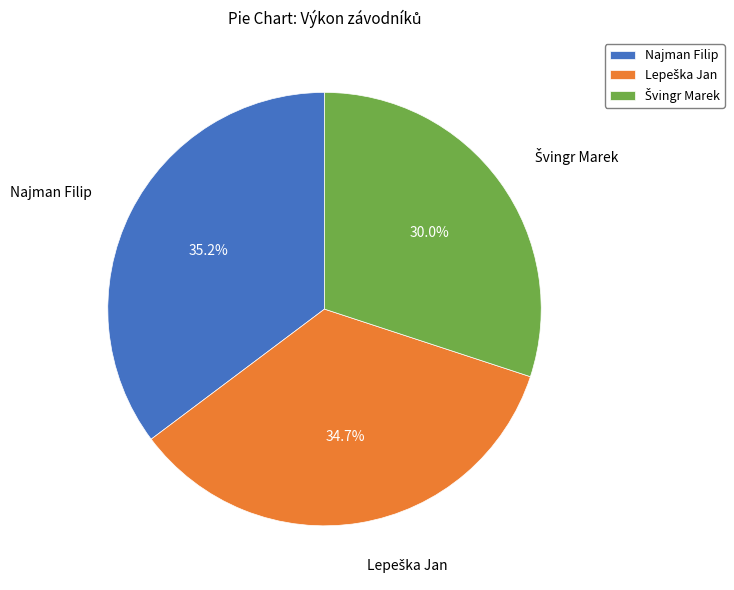

Does Najman Filip account for over 50% of the chart?

No